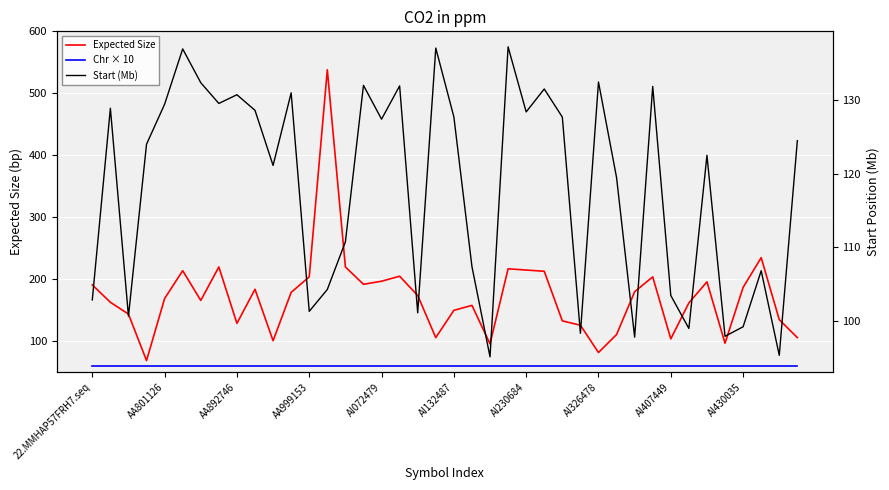

What are all the series names shown in the legend?

Expected Size, Chr × 10, Start (Mb)